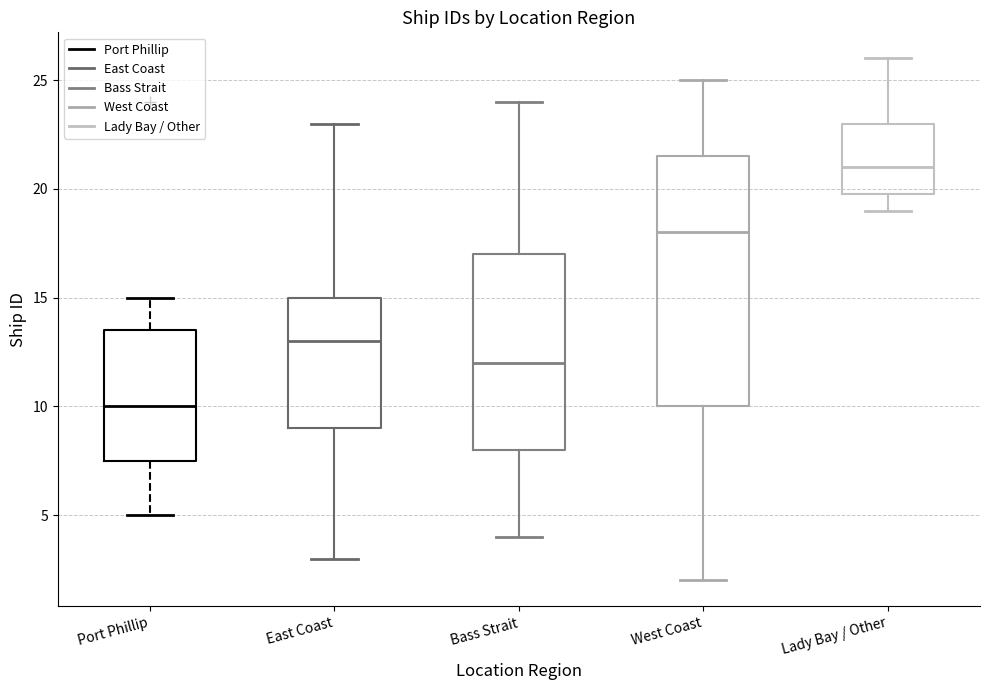

Where is the upper edge of the box for Lady Bay / Other on the y-axis? The values are not printed on the chart, so give them approximately, as read against the axis.

23.0